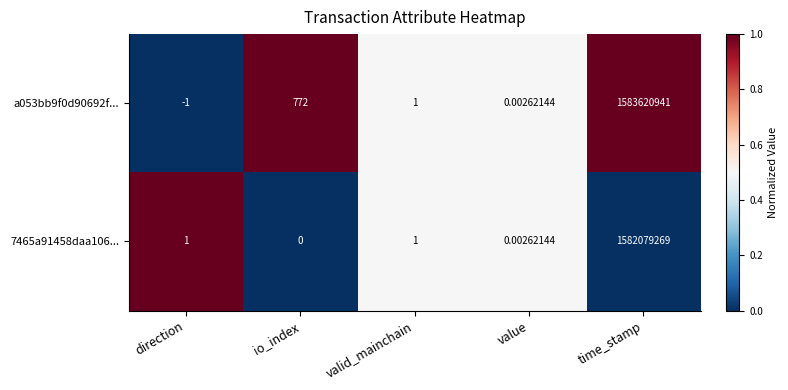

At which category does the chart reach its minimum across all series?

direction